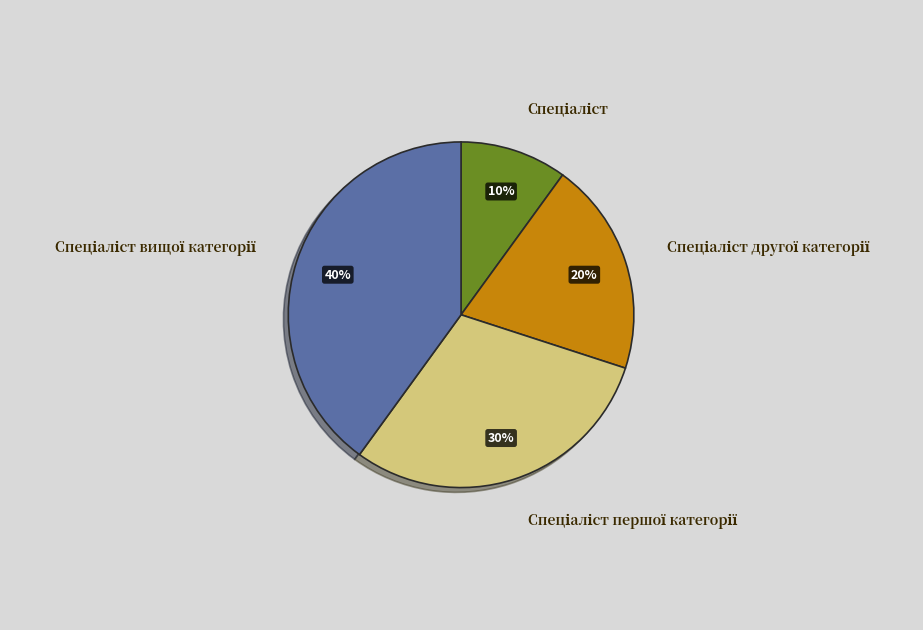

Count the number of slices in the pie.

4